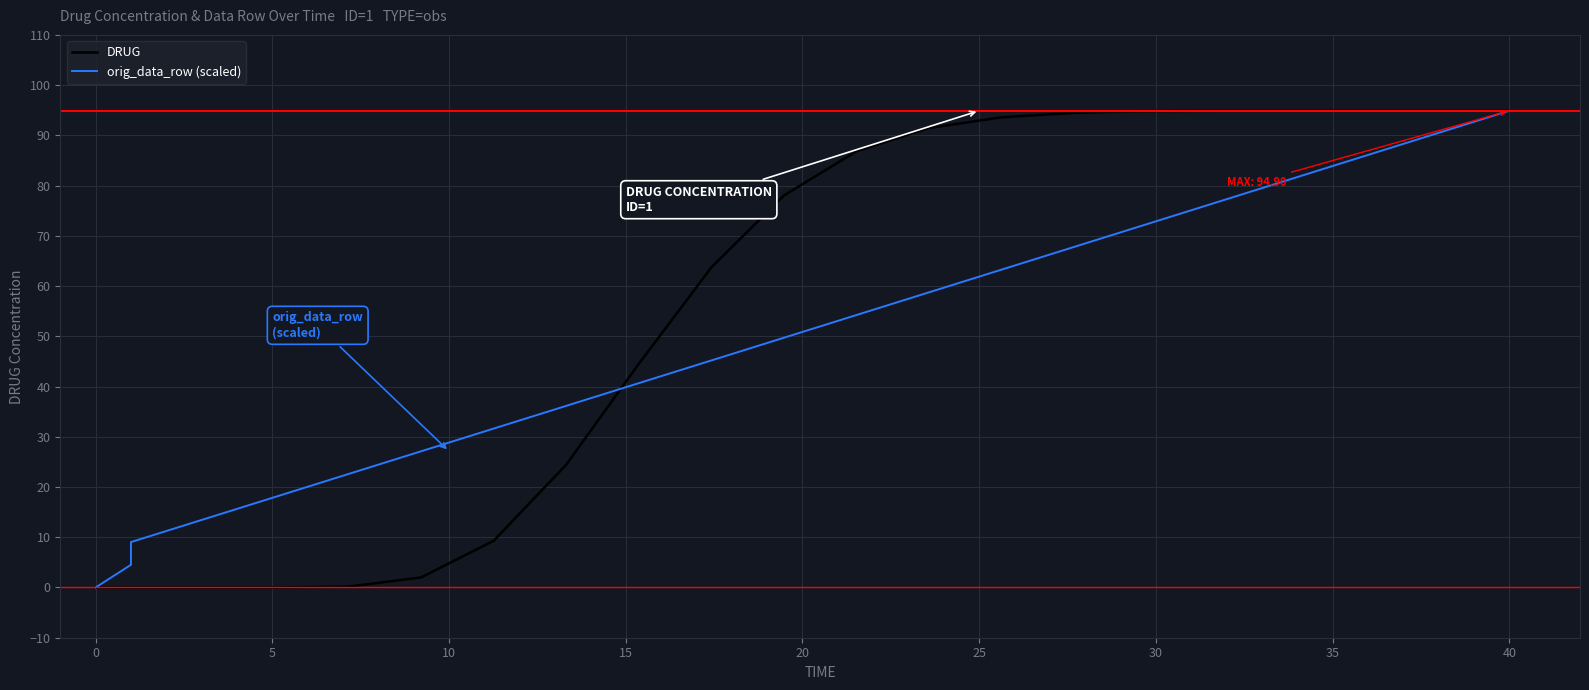

At how many categories does at least one series exceed 16?

18